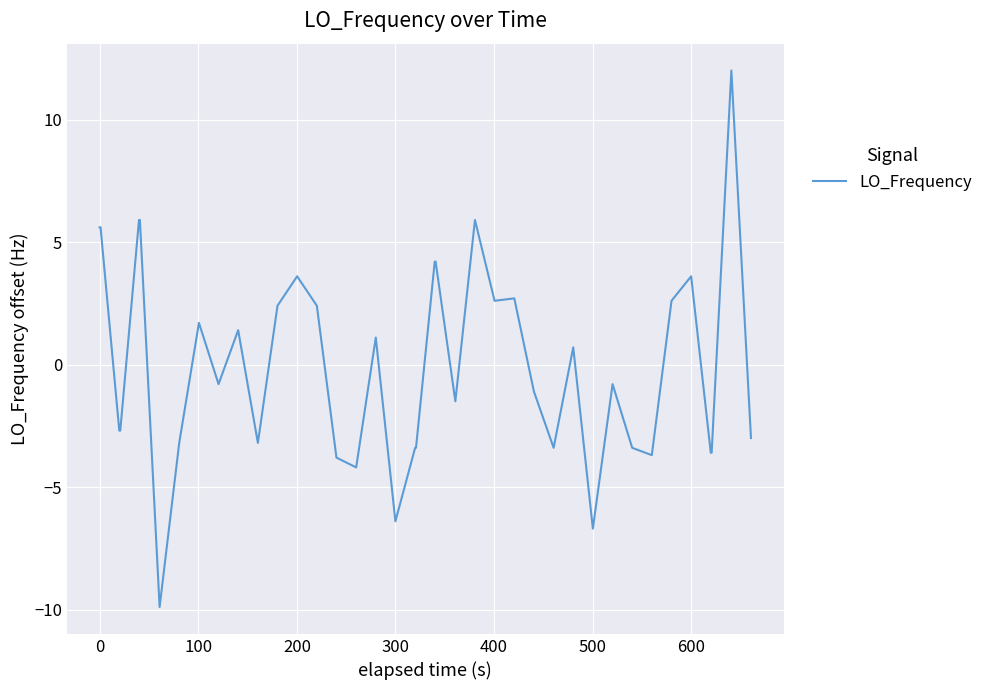

What is the difference between the maximum and minimum values?

21.9